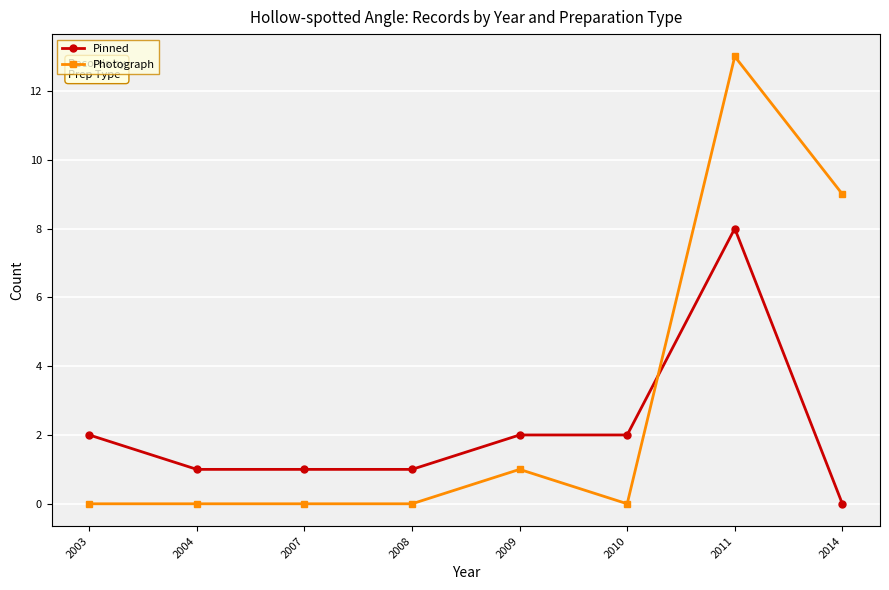

How many positive values does the Pinned series have?

7